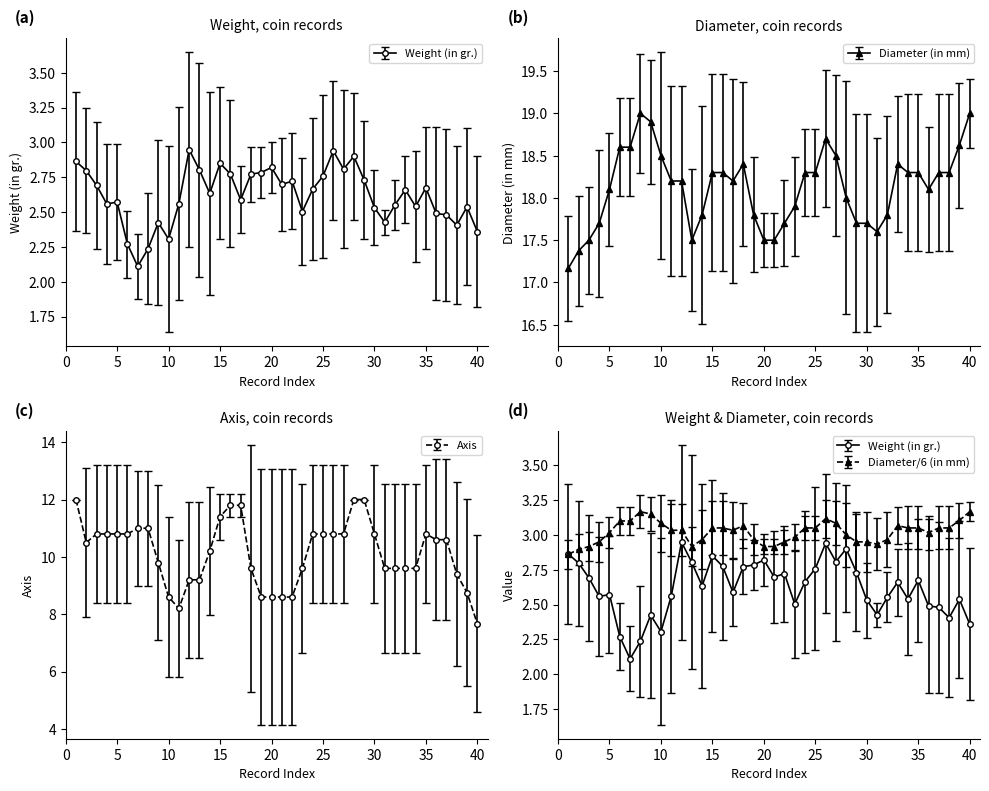

True or false: Weight (in gr.) has more than 1 points higher than both neighbors.

True